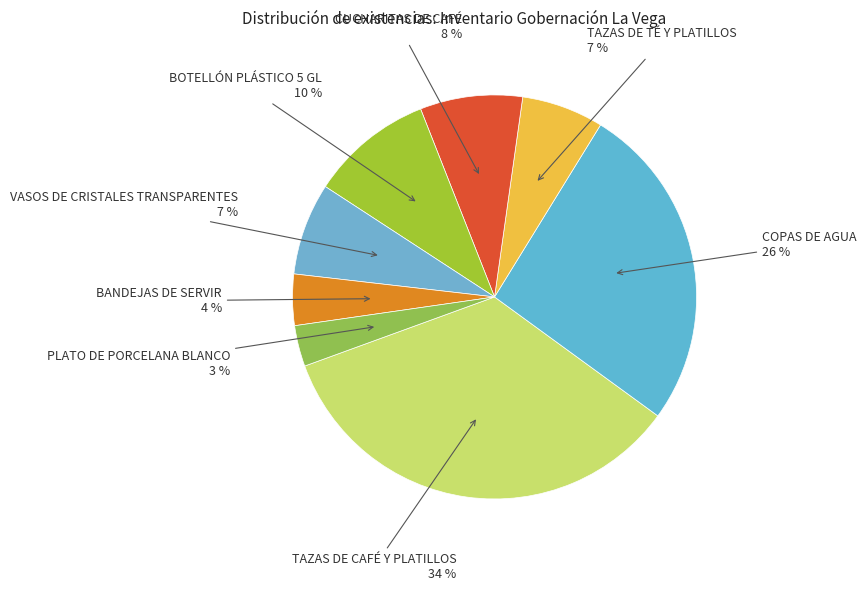

Count the number of slices in the pie.

8